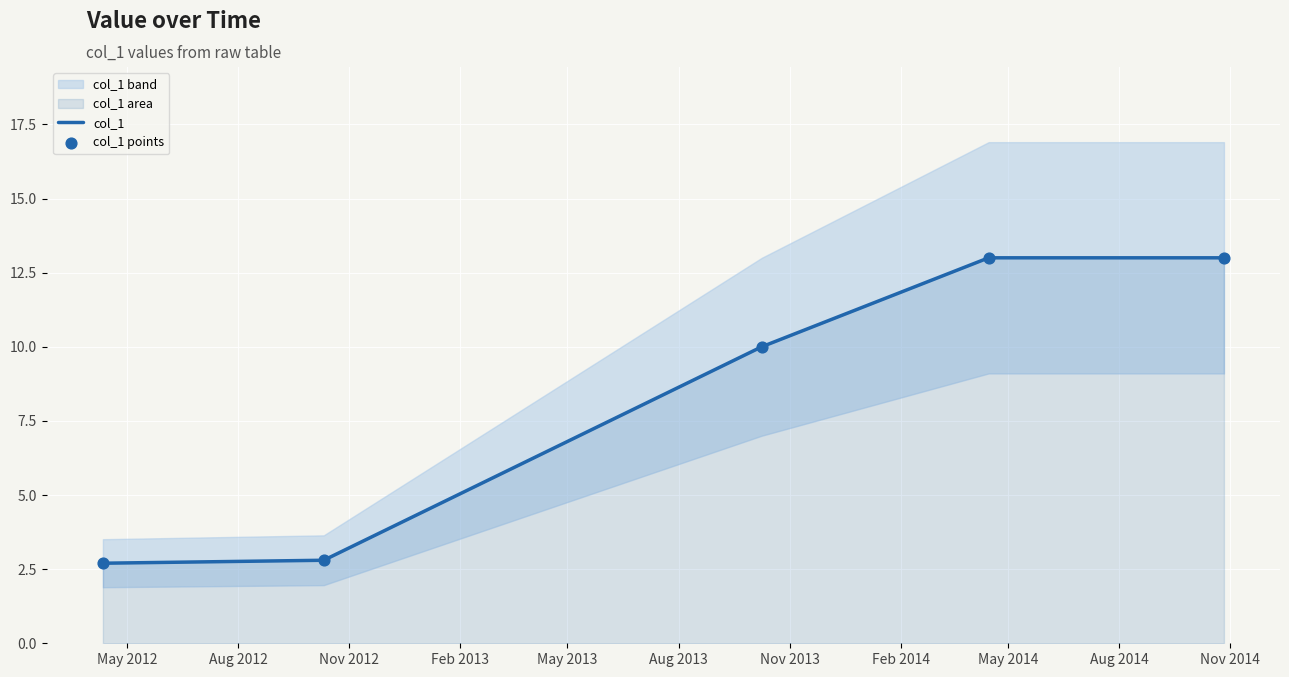

Which series reaches the minimum Y coordinate?

col_1